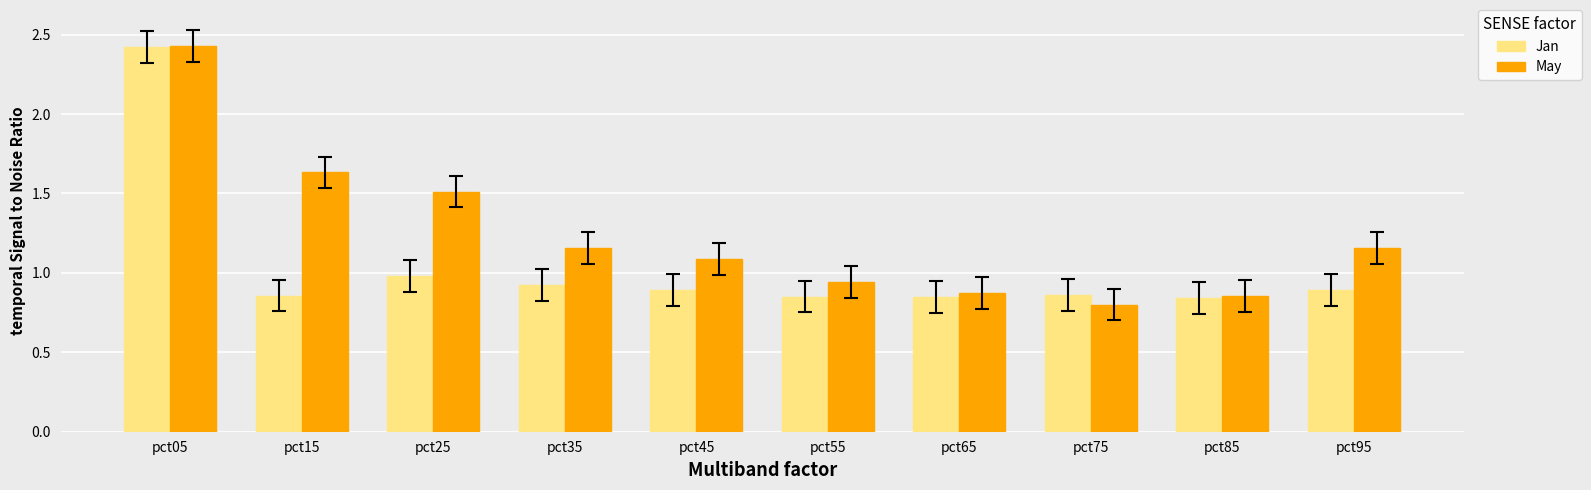

Does the chart contain any negative values?

No